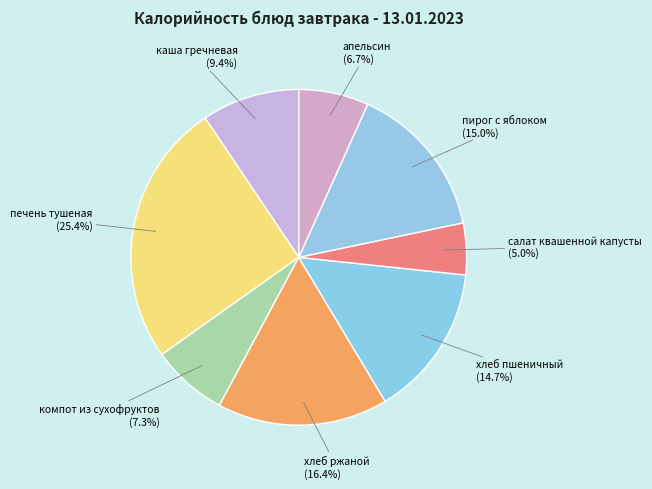

To the nearest percent, what is the average slice percentage?

12%